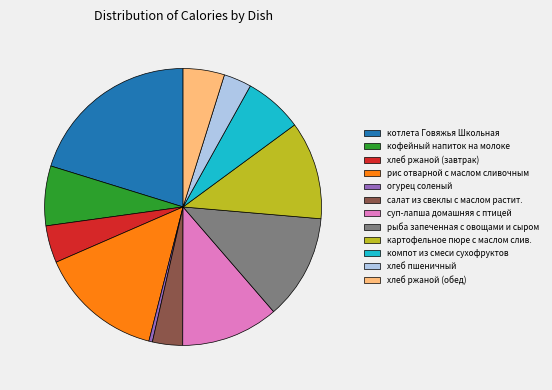

The хлеб пшеничный slice represents 3% of the pie. True or false?

True